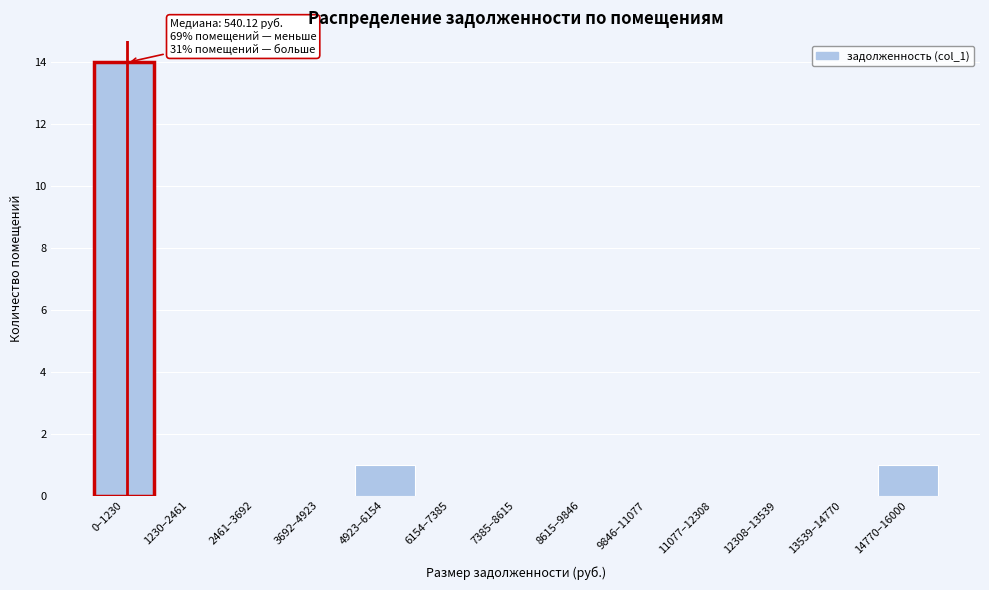

Reading left to right, list all the values displayed in this chart.

0–1230=14	1230–2461=0	2461–3692=0	3692–4923=0	4923–6154=1	6154–7385=0	7385–8615=0	8615–9846=0	9846–11077=0	11077–12308=0	12308–13539=0	13539–14770=0	14770–16000=1